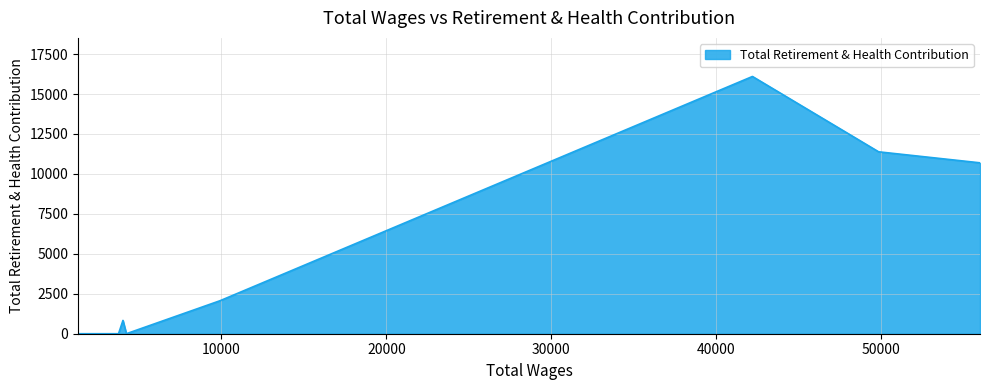

Count the number of categories in the chart.

8